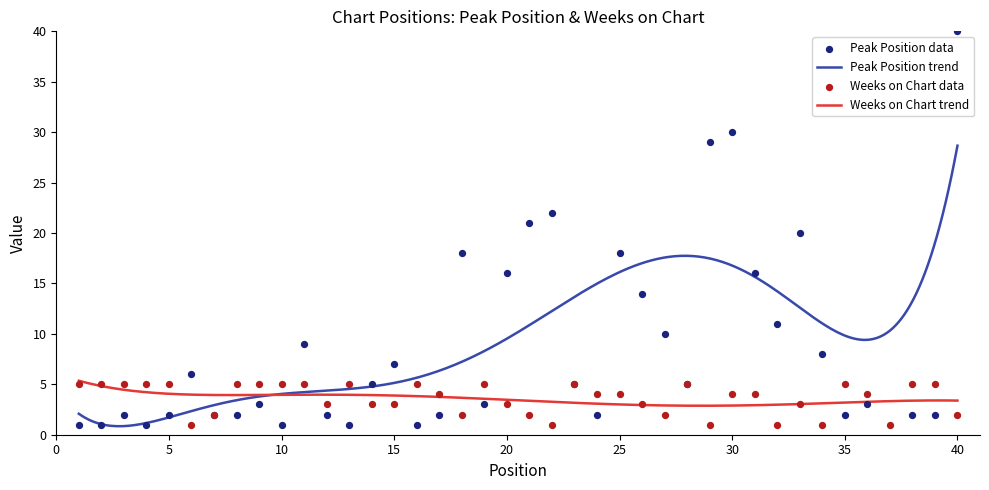

Which series contains the highest Y value?

Peak Position